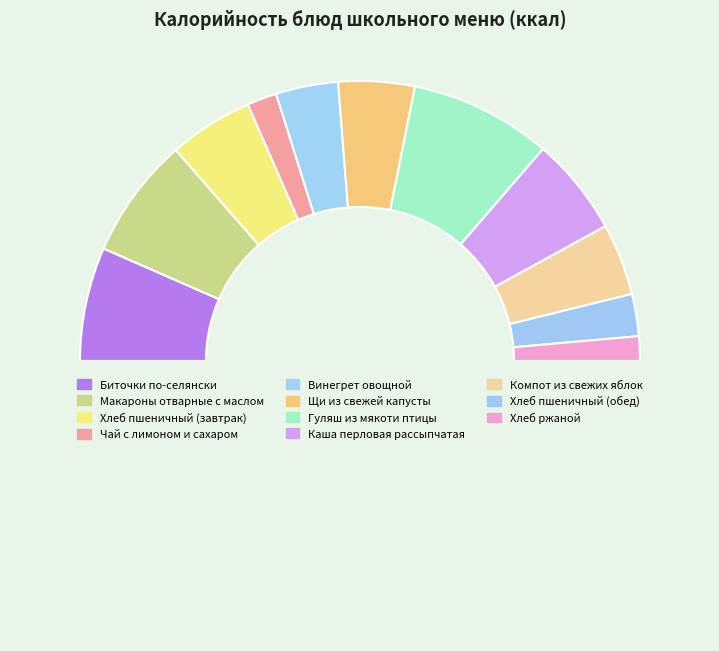

How many segments does this pie chart have?

12